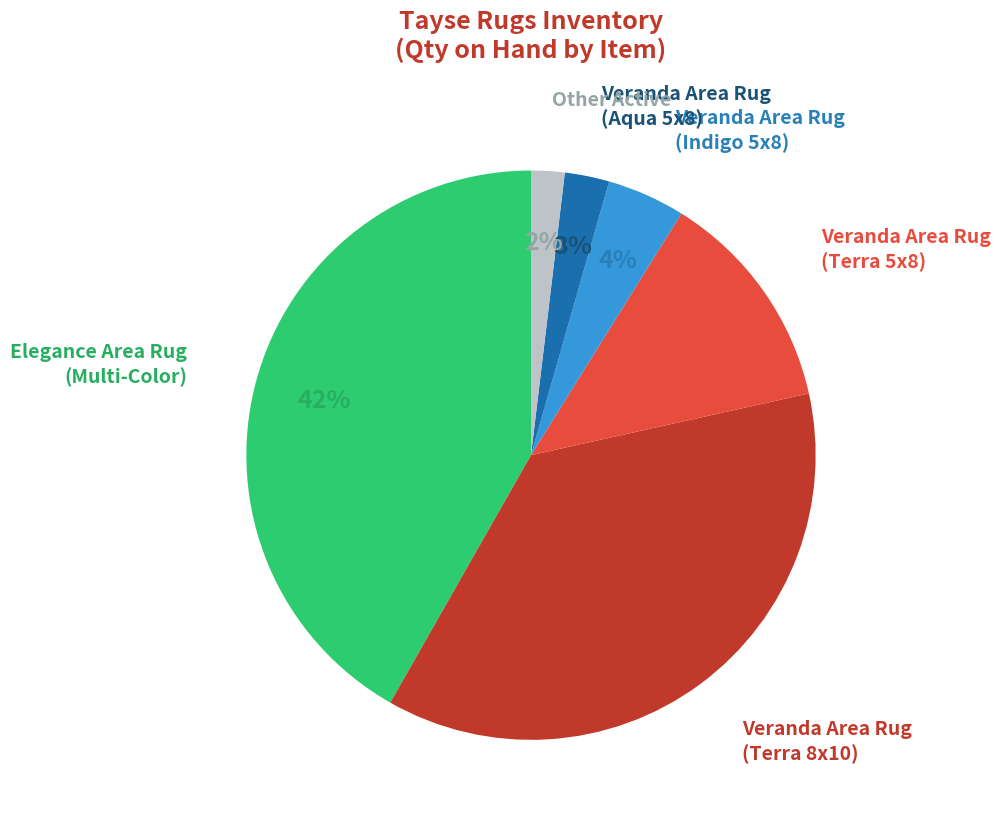

To the nearest percent, what is the difference between the largest and smallest slice percentages?

40%